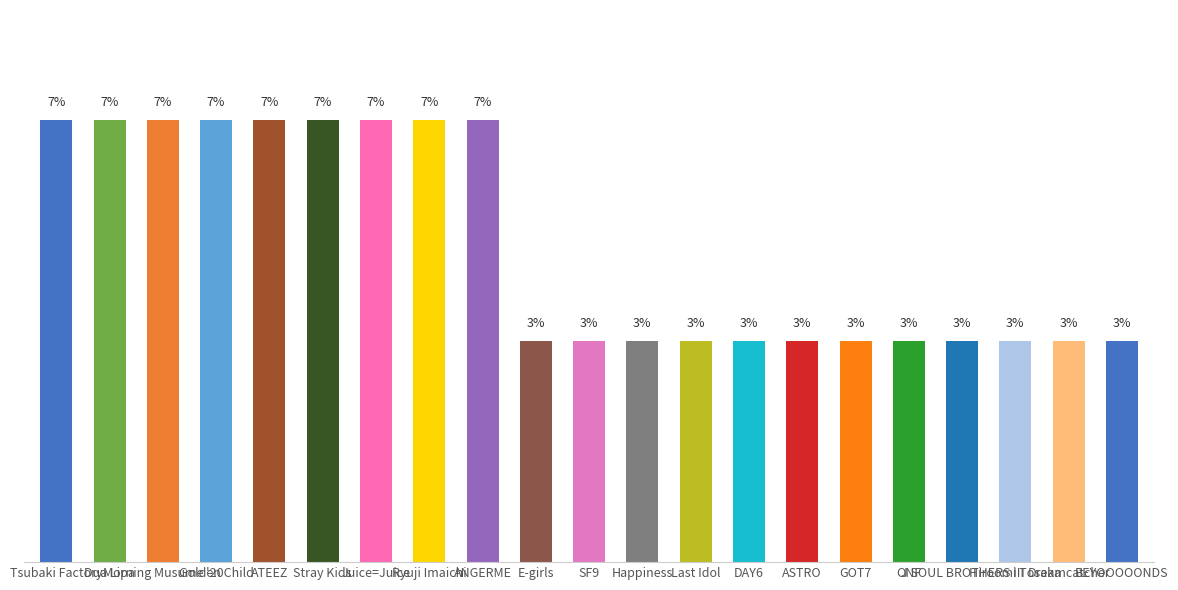

What is the label of the 2nd bar from the left?

Dua Lipa